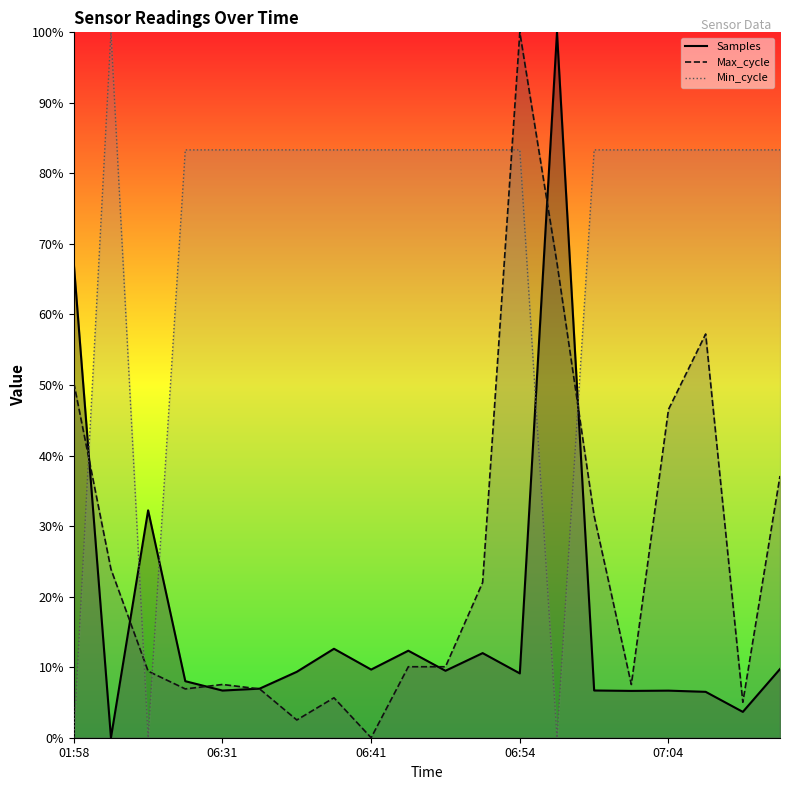

Rank the series by their maximum value, from highest to lowest.

Samples, Max_cycle, Min_cycle